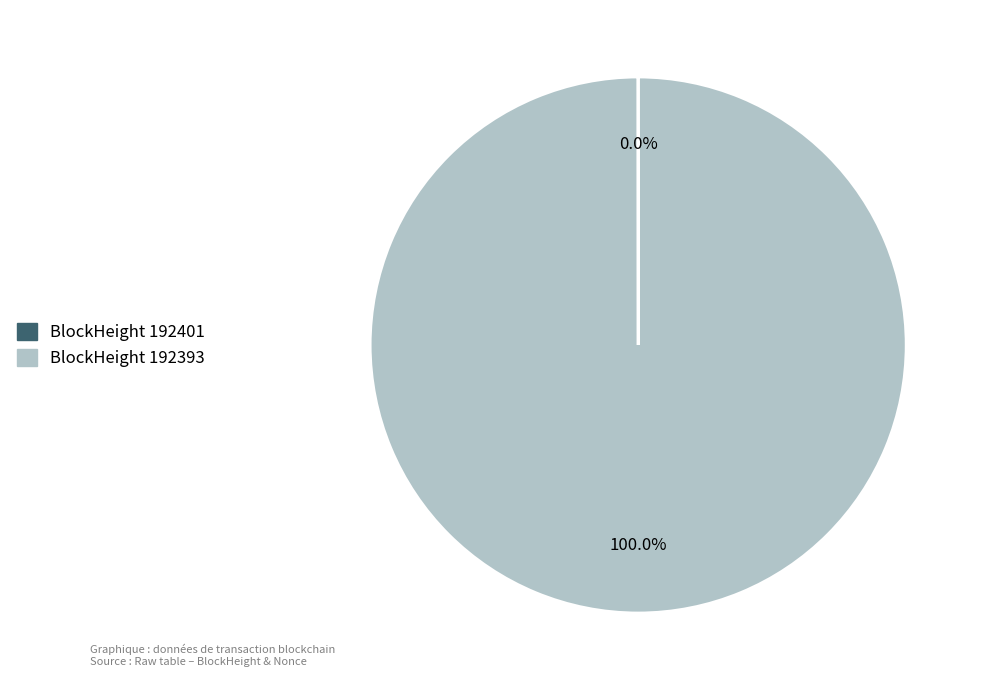

What is the majority slice?

BlockHeight 192393